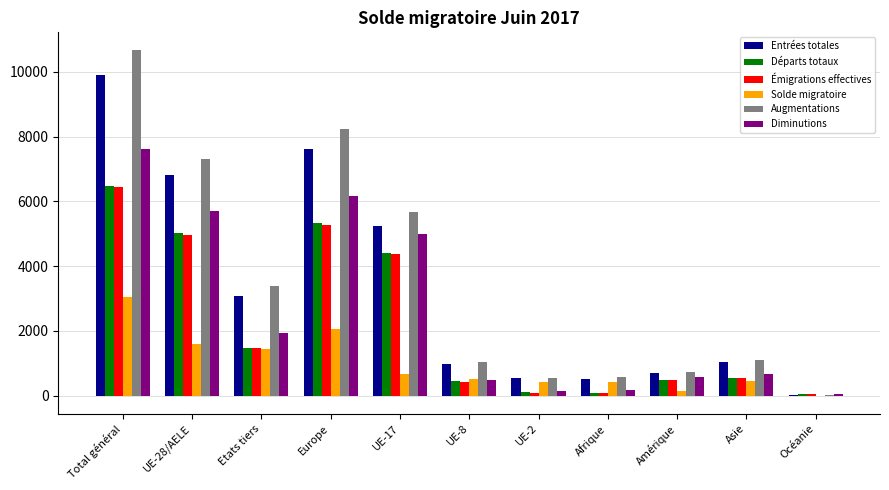

What is the greatest value displayed?

10685